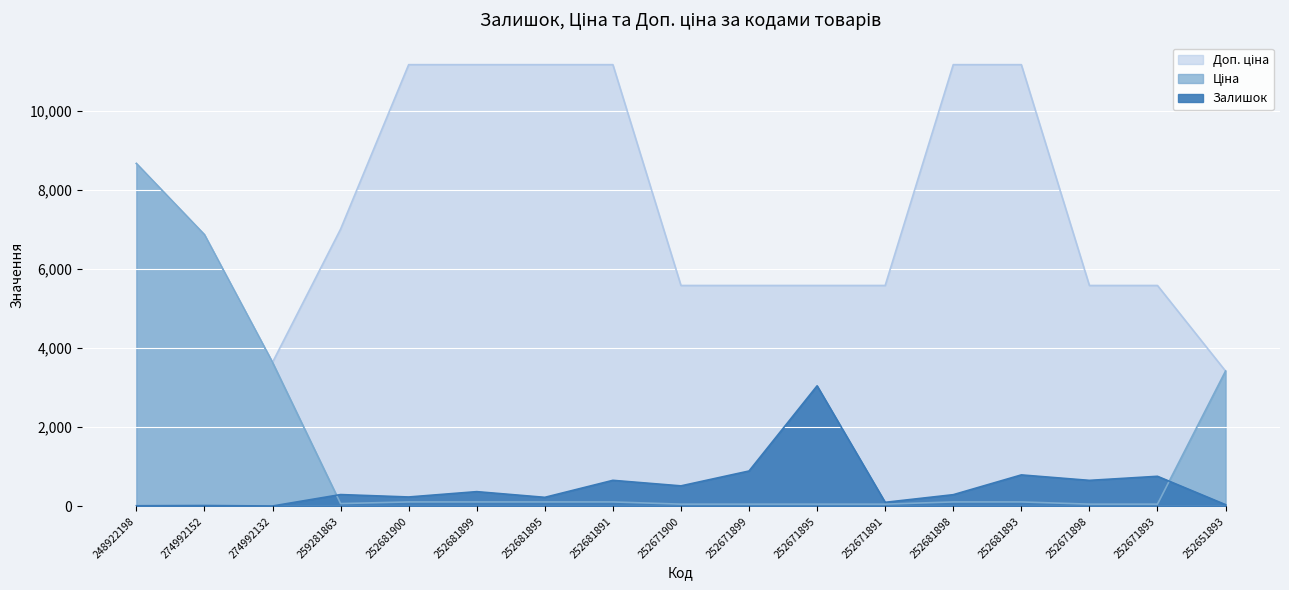

How many lines are shown in the chart?

3